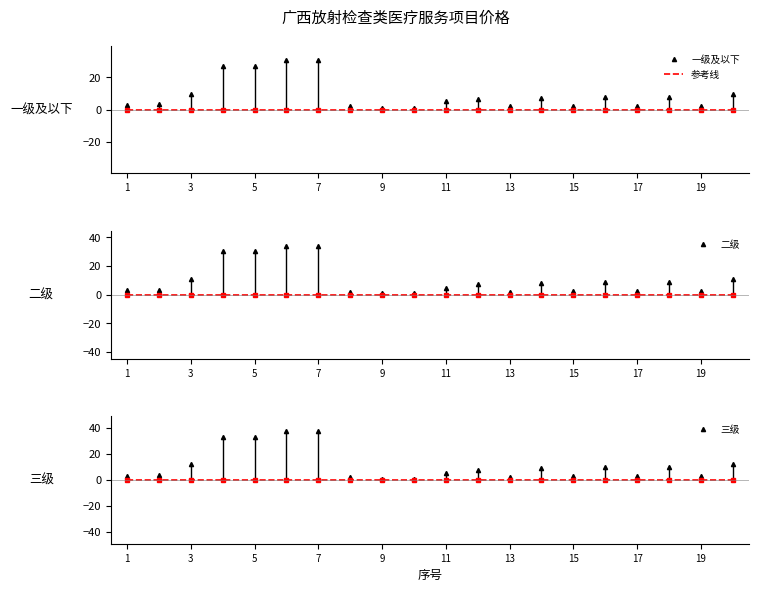

True or false: 二级 has more than 1 points higher than both neighbors.

True